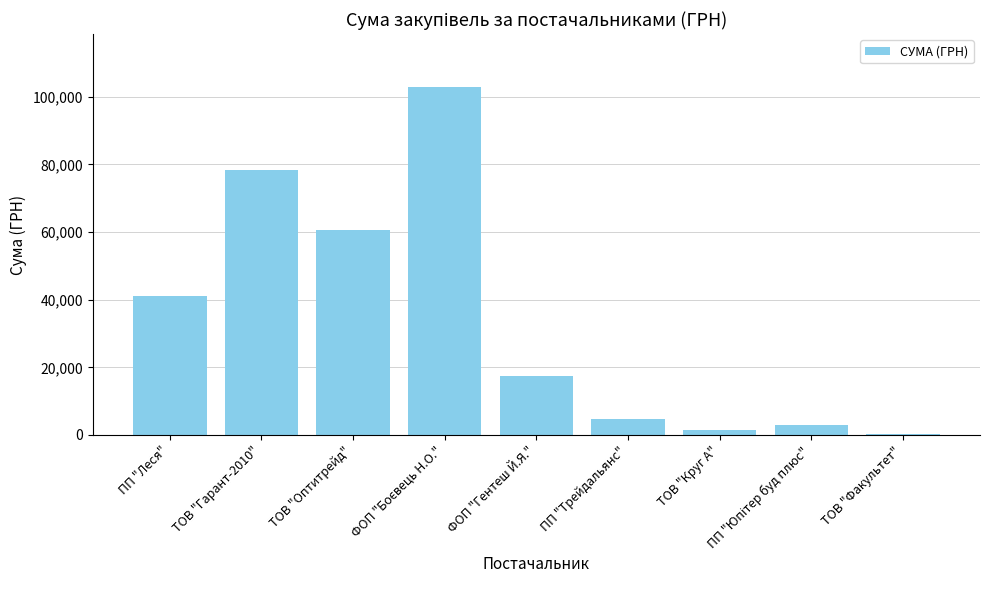

Which category has the lowest value across all series?

ТОВ "Факультет"